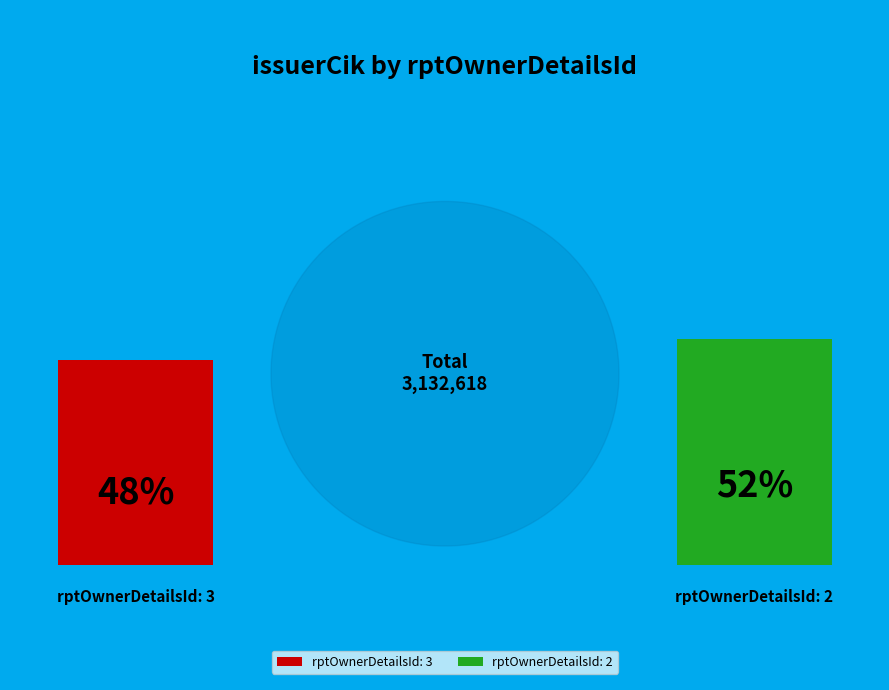

Count the number of slices in the pie.

2